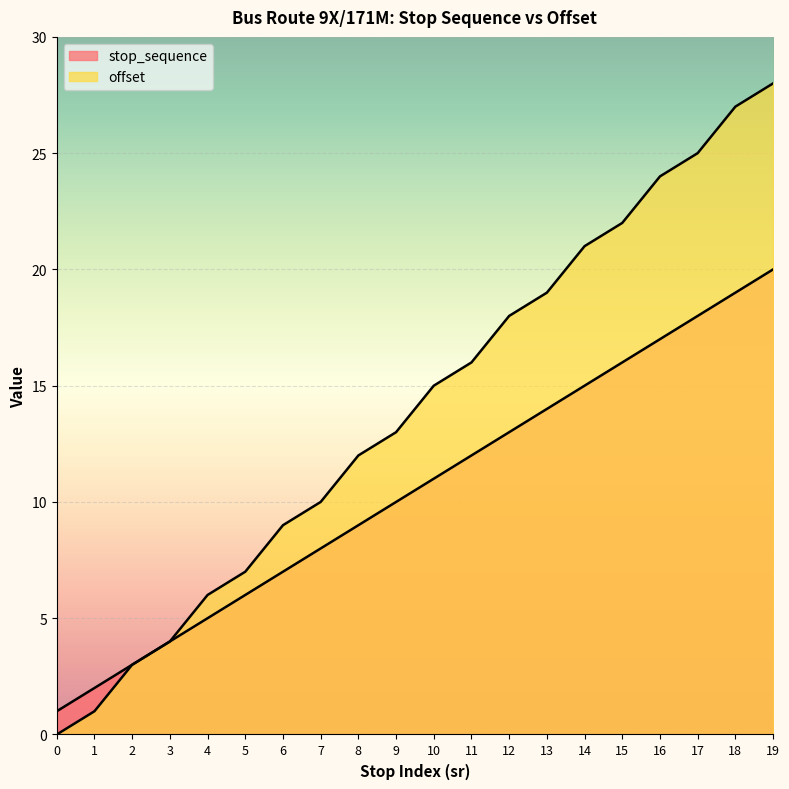

What is the value of the stop_sequence point at the 15th from the left?

15